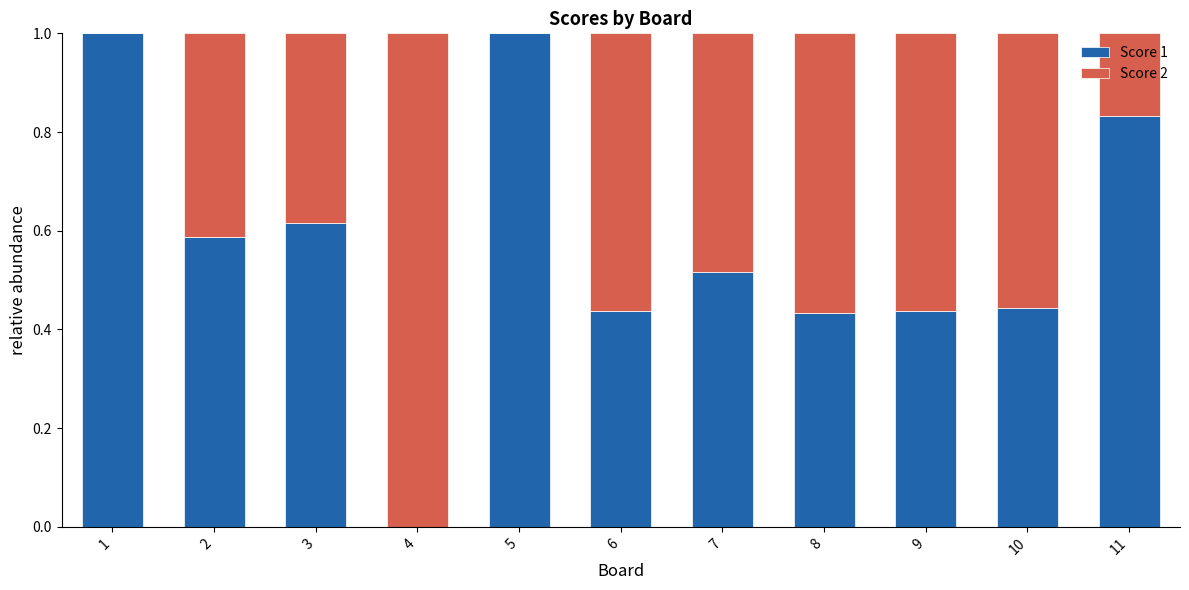

What is the total value across all series at 10?

1.0